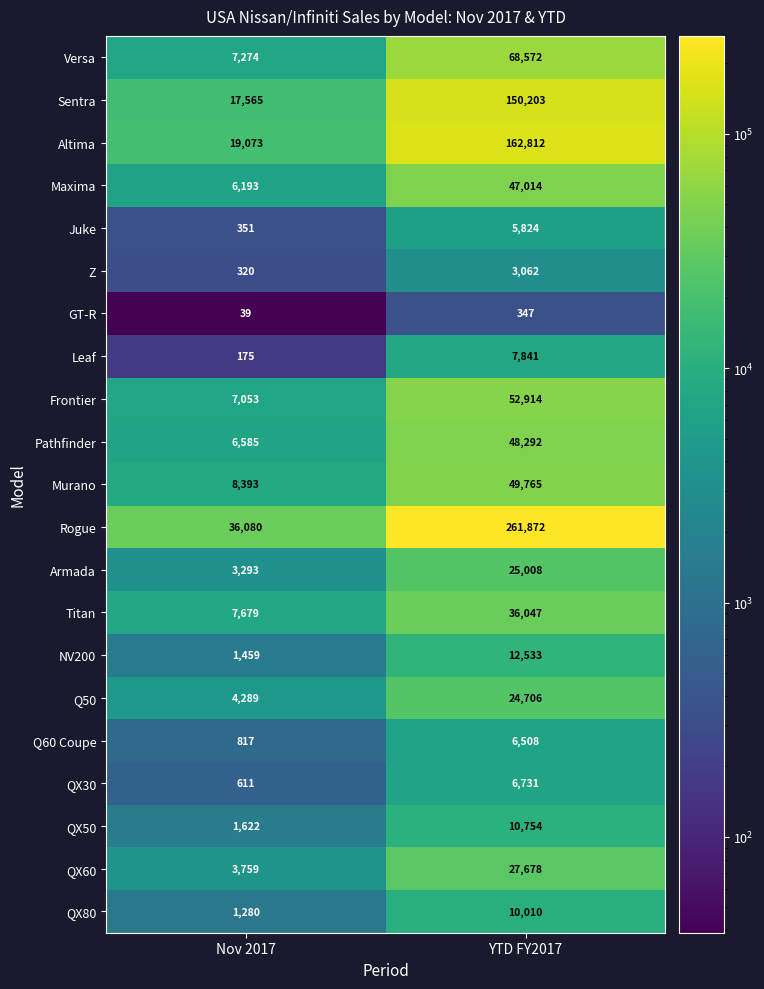

At how many categories does at least one series exceed 135736?

1